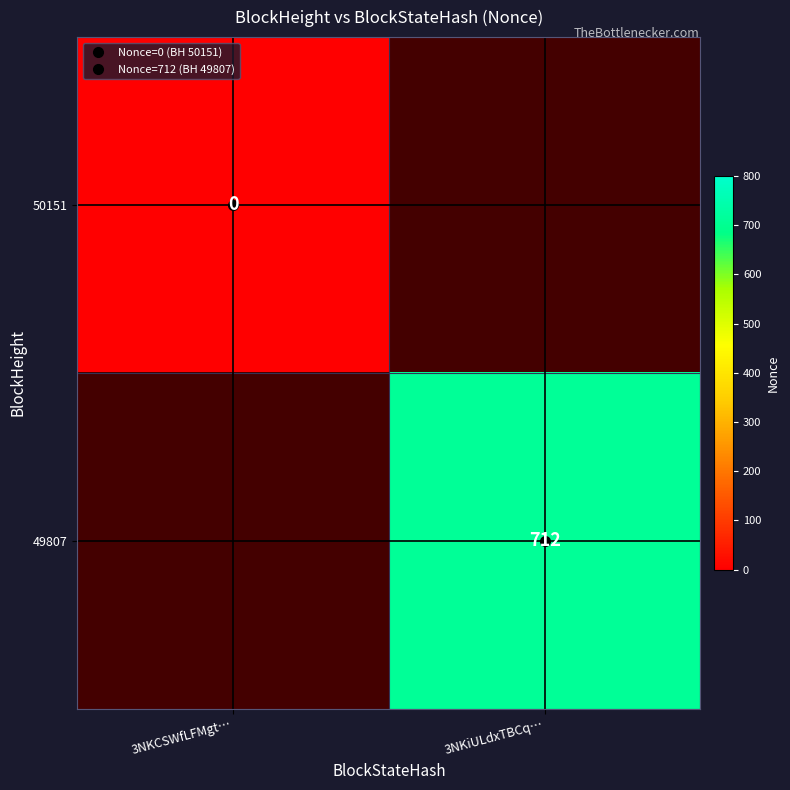

Which label corresponds to the smallest value in the chart?

3NKCSWfLFMgt…